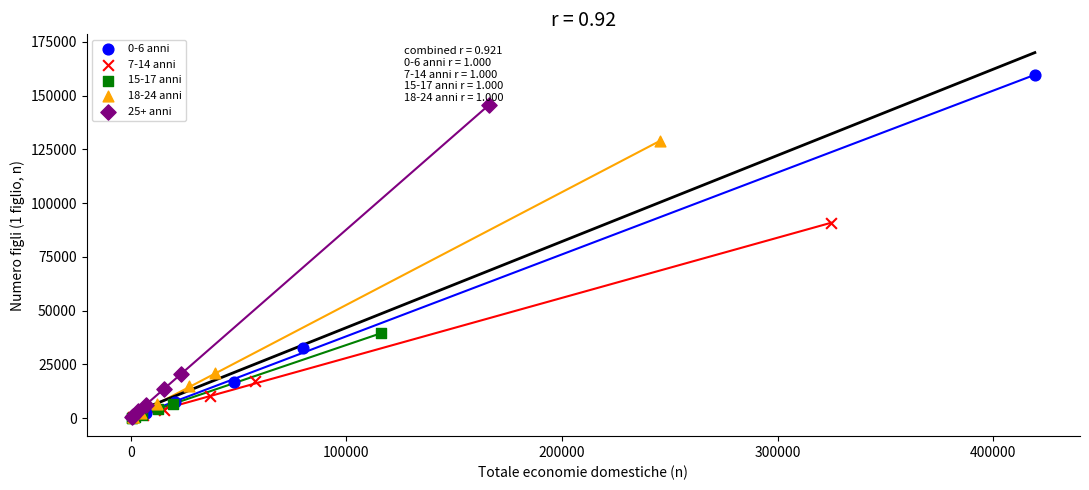

Which series has the widest spread of Y values?

0-6 anni